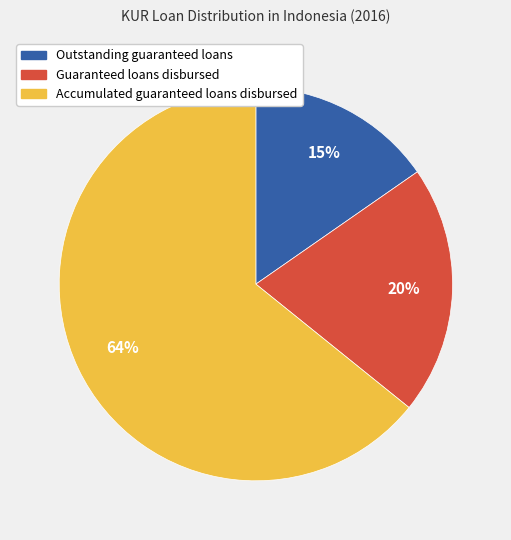

To the nearest percent, what is the average slice percentage?

33%